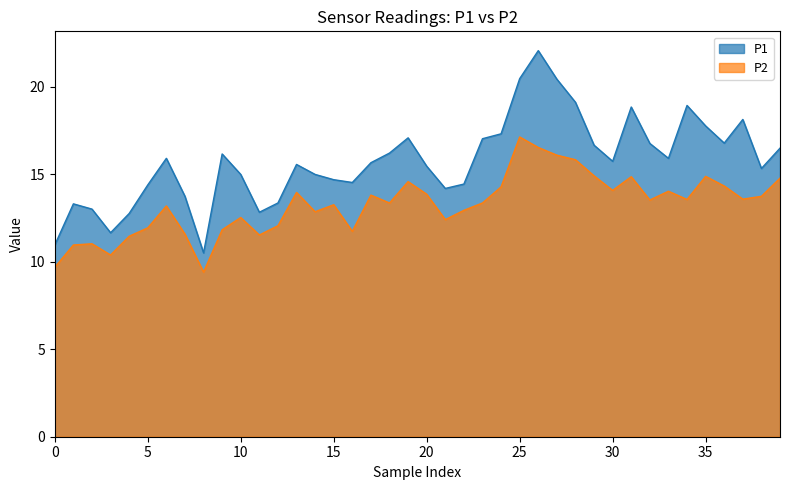

Does the chart have visible grid lines?

No